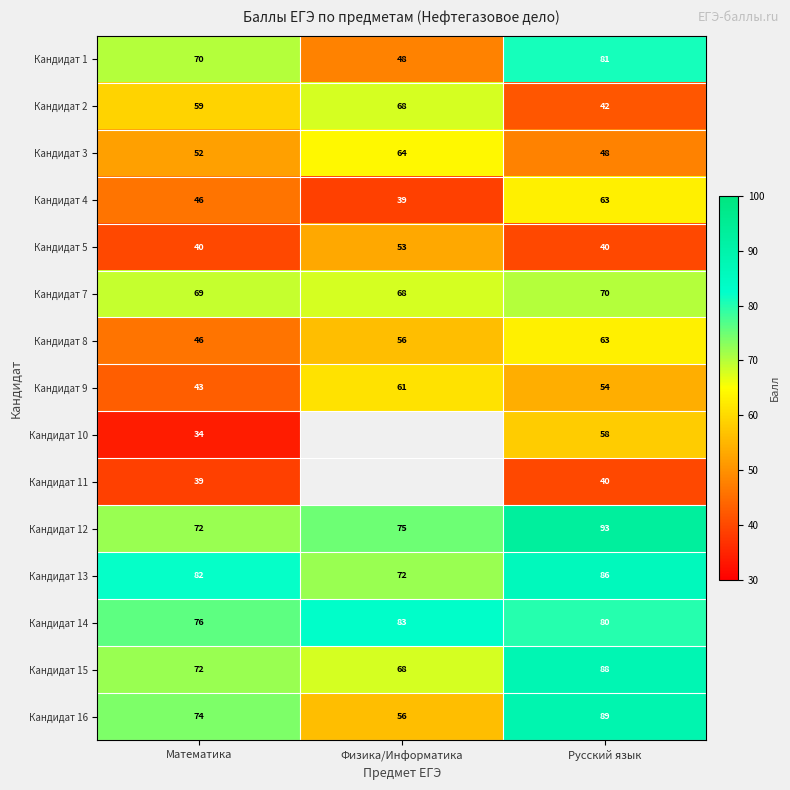

Which series changed the most between Математика and Русский язык?

Кандидат 10